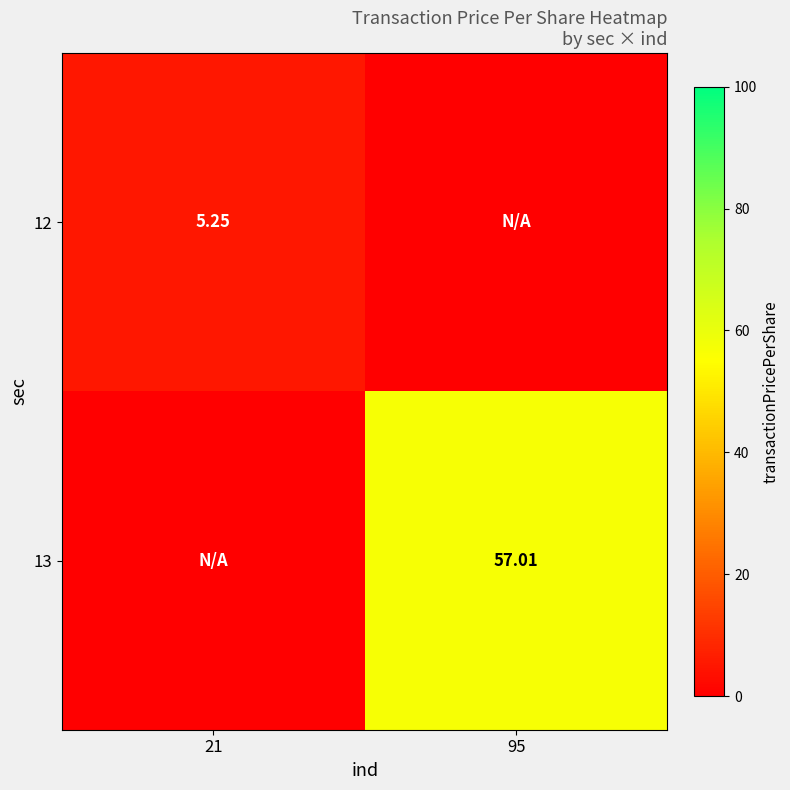

Rank the series by their average value, from lowest to highest.

12, 13